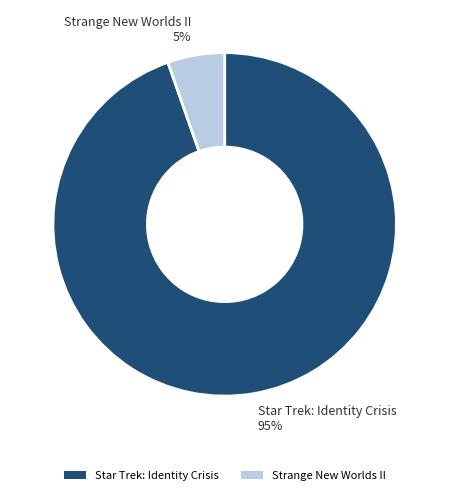

Count the number of slices in the pie.

2